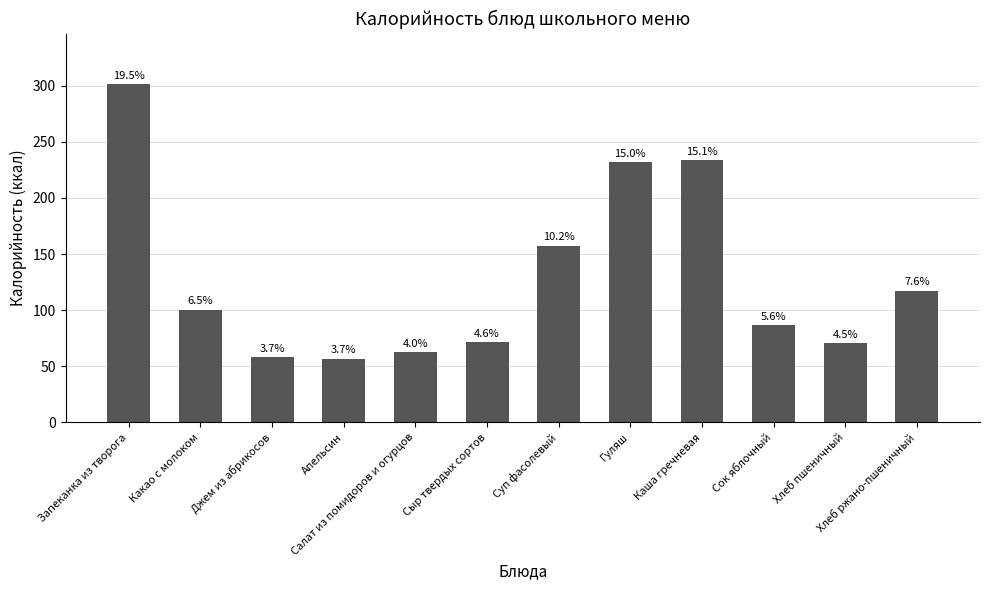

Are the bars horizontal?

No